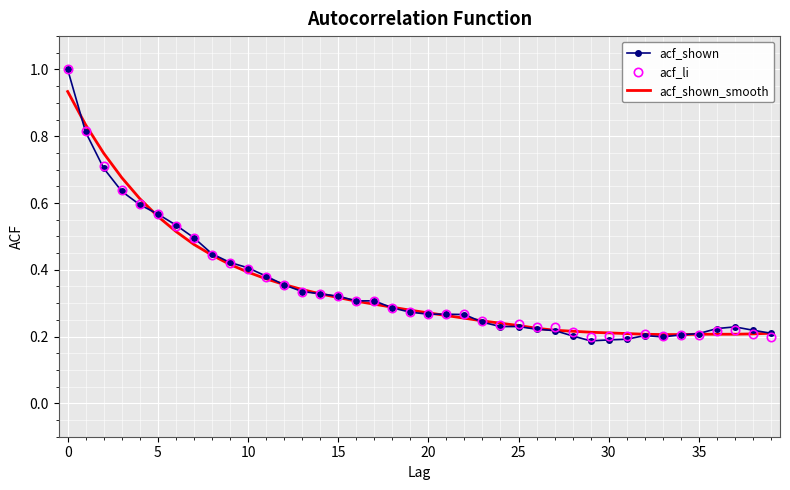

What is the greatest value displayed?

1.0